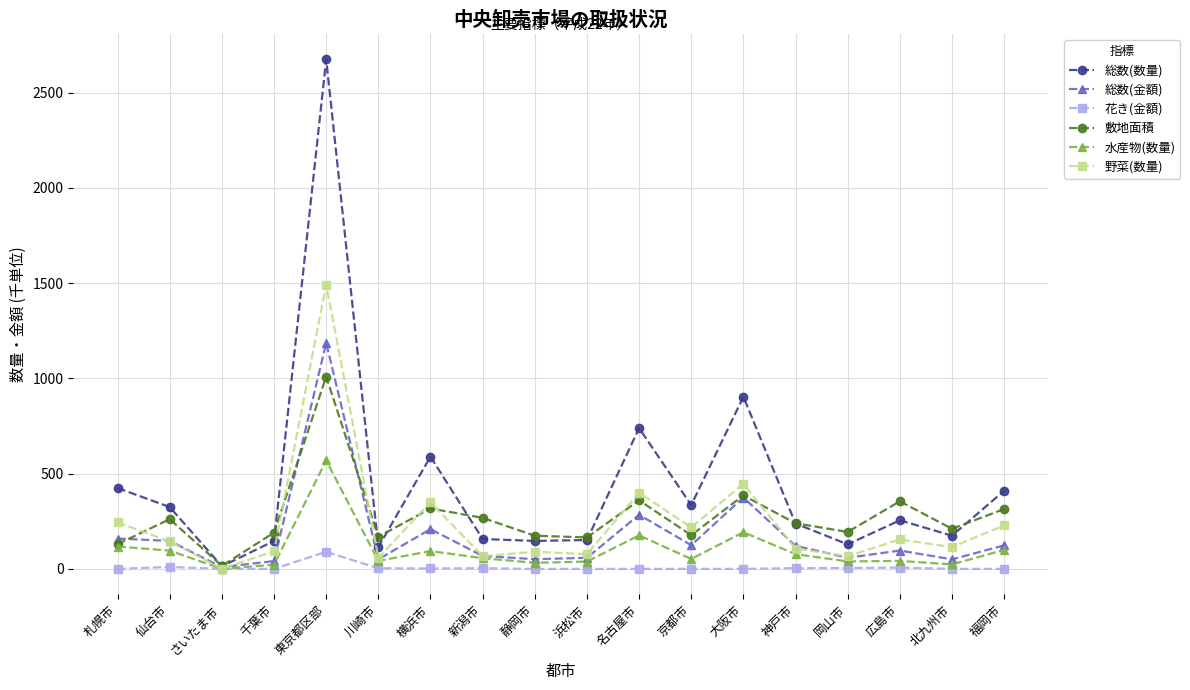

What is the total value across all series at 川崎市?

436.1